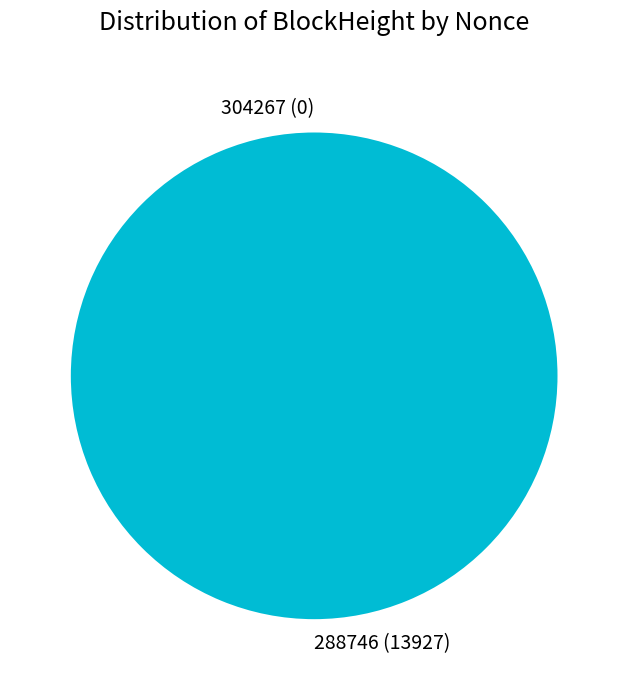

True or false: 304267 accounts for 1% of the total.

False